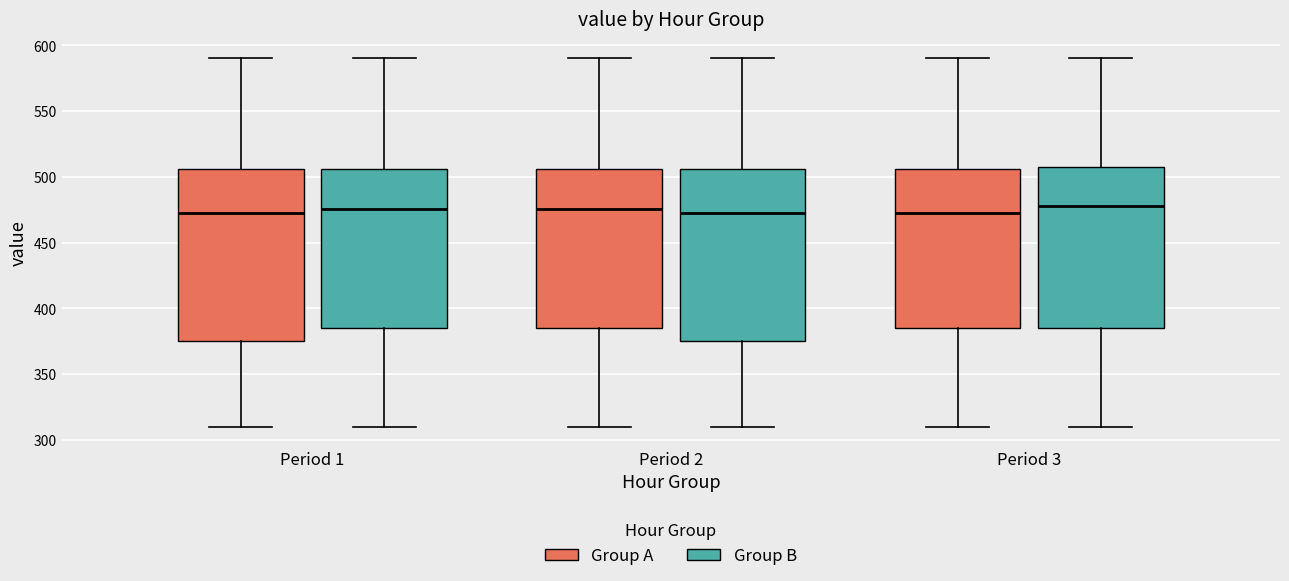

Reading left to right, read every box against the y-axis: the position of its median line, the range the box covers, and the ends of its whiskers. The values are not printed on the chart, so give them approximately, as read against the axis.

Period 1 (Group A): median 475, box 375 to 505, whiskers 310 to 590
Period 1 (Group B): median 475, box 385 to 505, whiskers 310 to 590
Period 2 (Group A): median 475, box 385 to 505, whiskers 310 to 590
Period 2 (Group B): median 475, box 375 to 505, whiskers 310 to 590
Period 3 (Group A): median 475, box 385 to 505, whiskers 310 to 590
Period 3 (Group B): median 480, box 385 to 510, whiskers 310 to 590